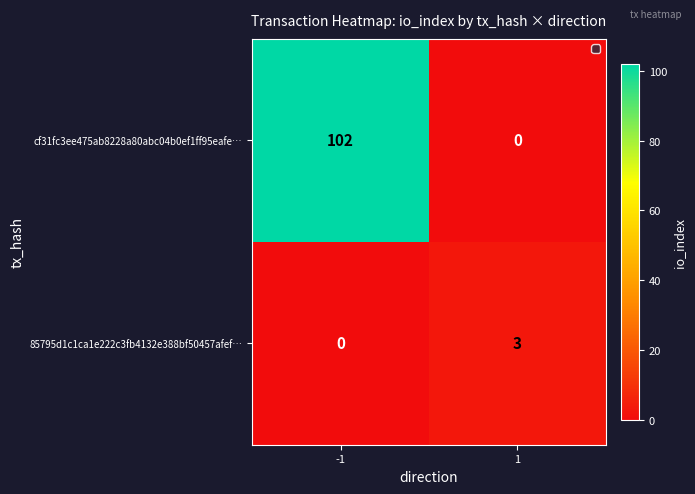

Reading left to right, extract all data points from this chart.

cf31fc3ee475ab8228a80abc04b0ef1ff95eafe…: 102	0
85795d1c1ca1e222c3fb4132e388bf50457afef…: 0	3